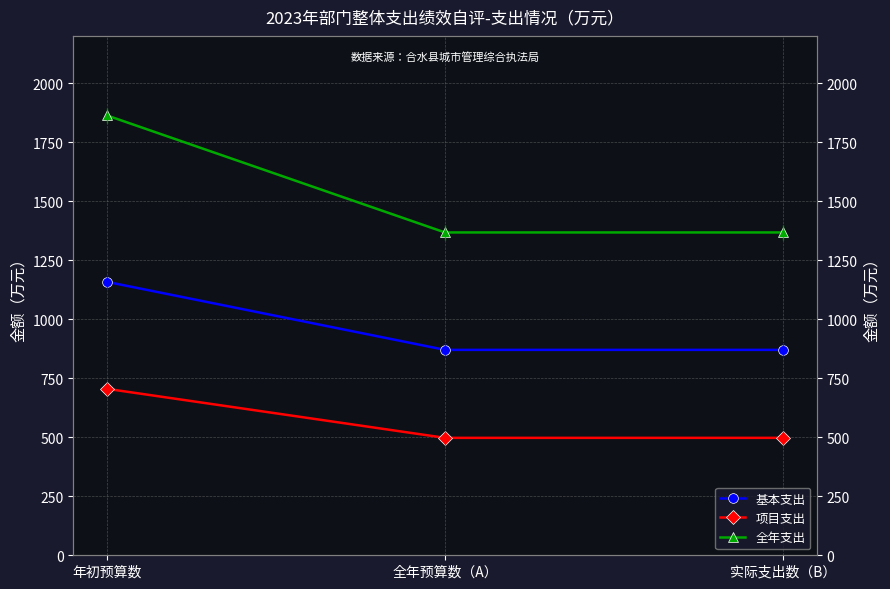

Reading left to right, what are all the values shown in this chart?

基本支出: 年初预算数=1157.9	全年预算数（A）=870.0	实际支出数（B）=870.0
项目支出: 年初预算数=705.0	全年预算数（A）=497.4	实际支出数（B）=497.4
全年支出: 年初预算数=1862.9	全年预算数（A）=1367.4	实际支出数（B）=1367.4